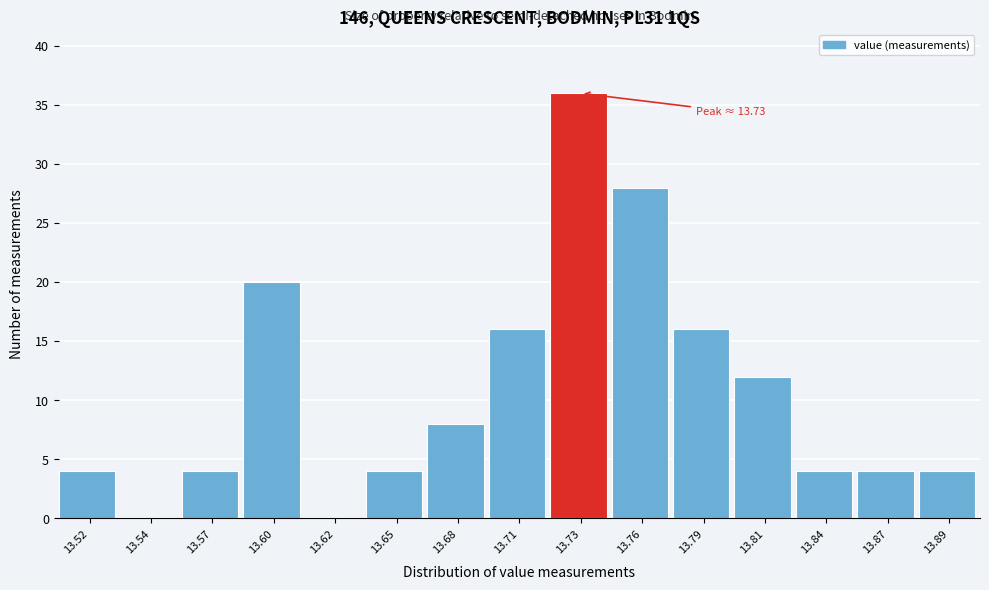

Reading right to left, extract all data points from this chart.

13.89=4	13.87=4	13.84=4	13.81=12	13.79=16	13.76=28	13.73=36	13.71=16	13.68=8	13.65=4	13.62=0	13.60=20	13.57=4	13.54=0	13.52=4